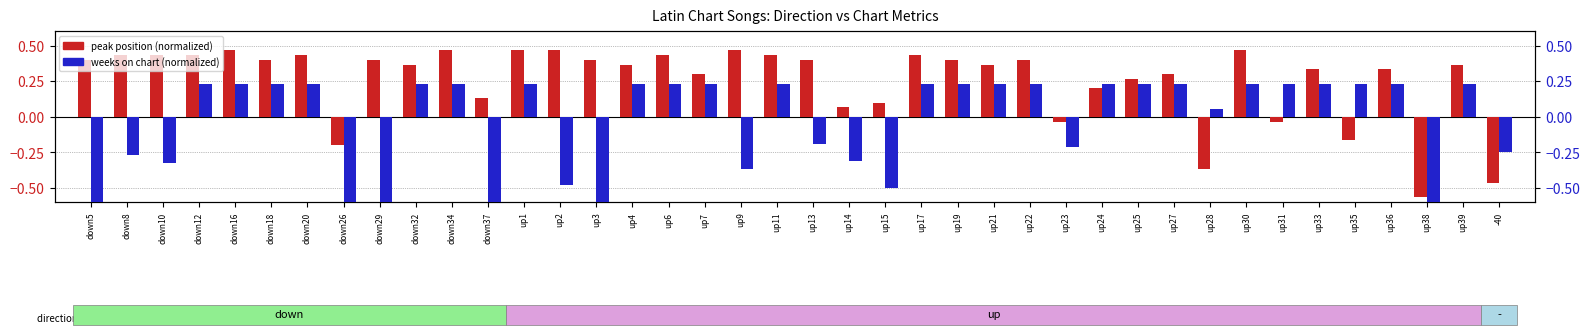

What is the difference between the second highest and second lowest values in the weeks on chart (normalized) series?

0.9